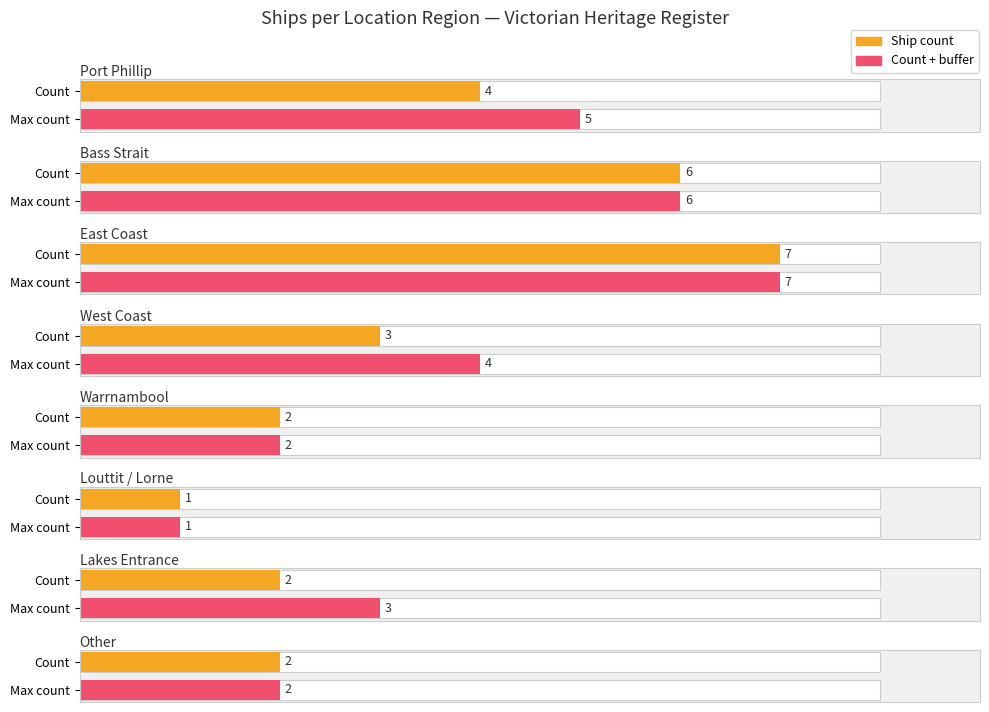

How many bars are there in each group?

2